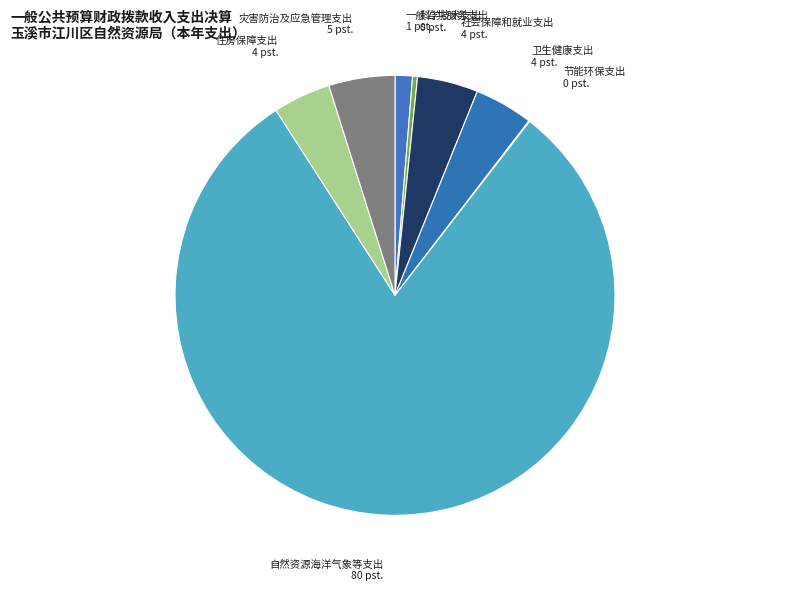

Which slice is the largest?

自然资源海洋气象等支出